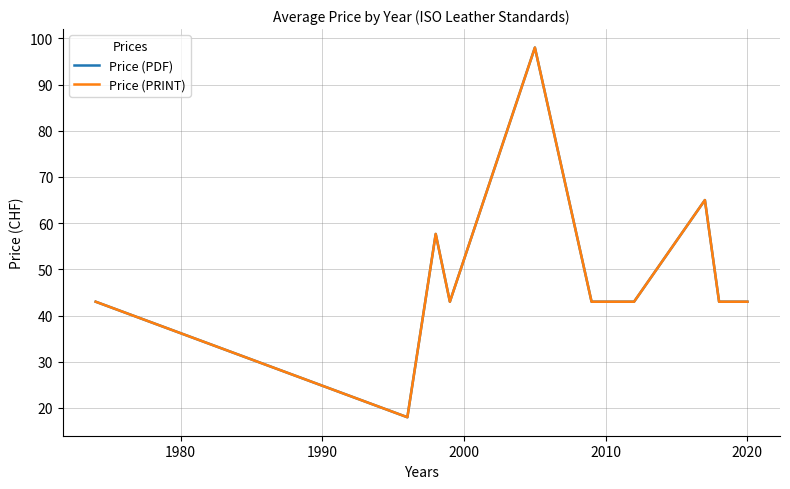

What is the difference between the maximum and minimum values in the Price (PRINT) series?

80.0